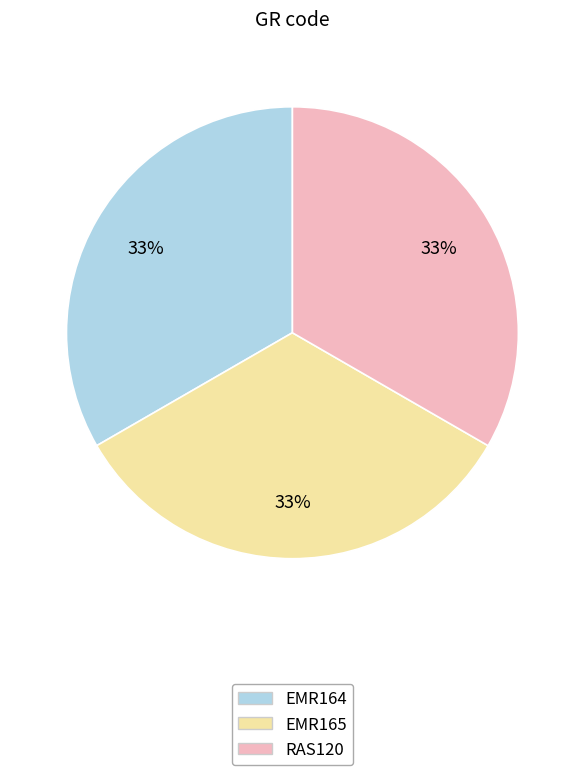

How many slices are in this pie chart?

3